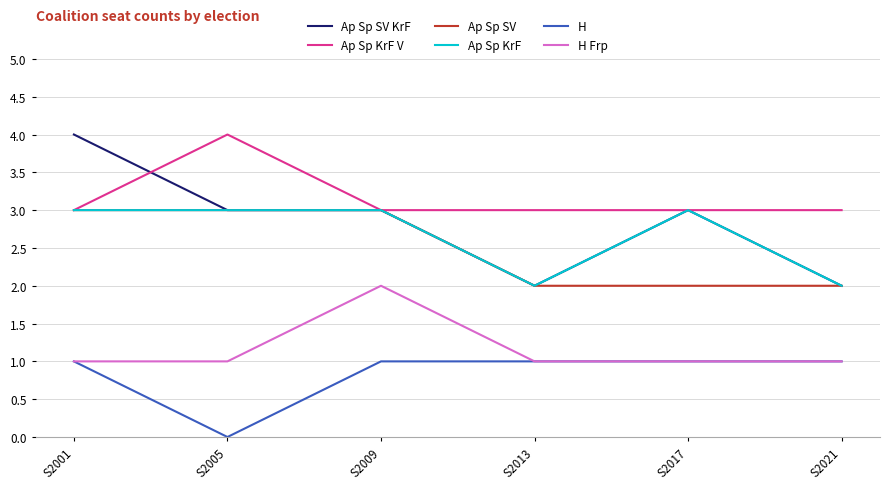

What is the difference between the second highest and minimum values in the Ap Sp SV KrF series?

1